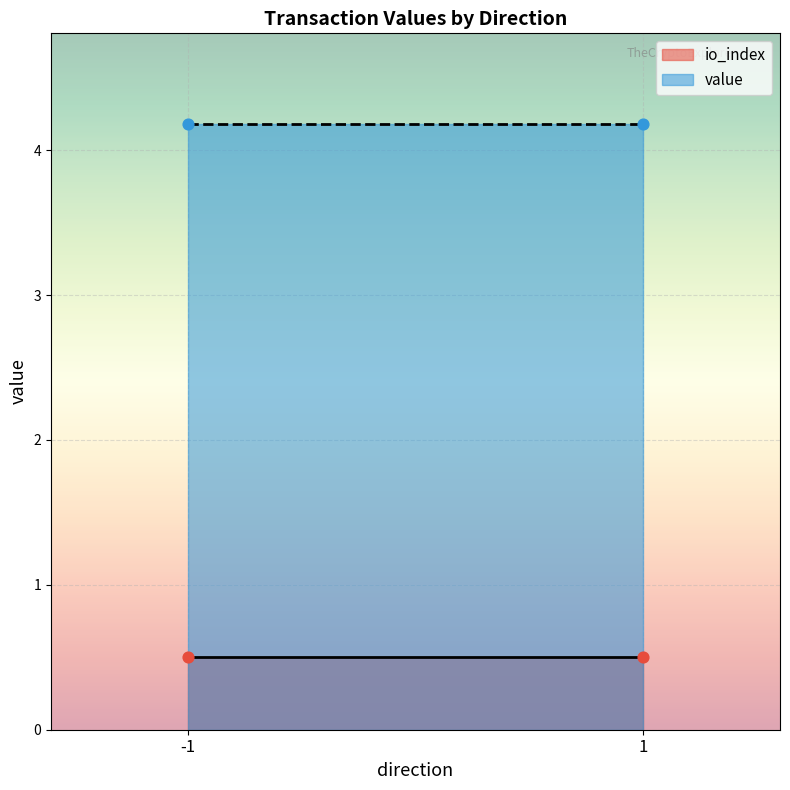

At which category is the sum across all series the highest?

-1